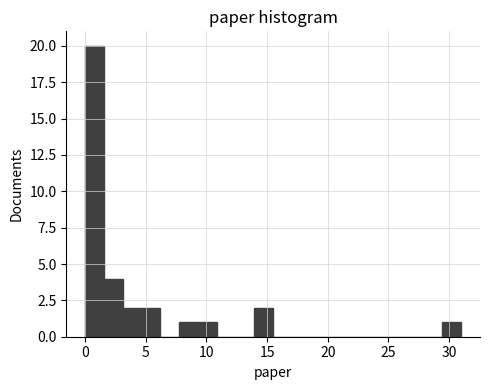

Read against the x-axis, roughly where is the centre of the tallest bar?

1.0